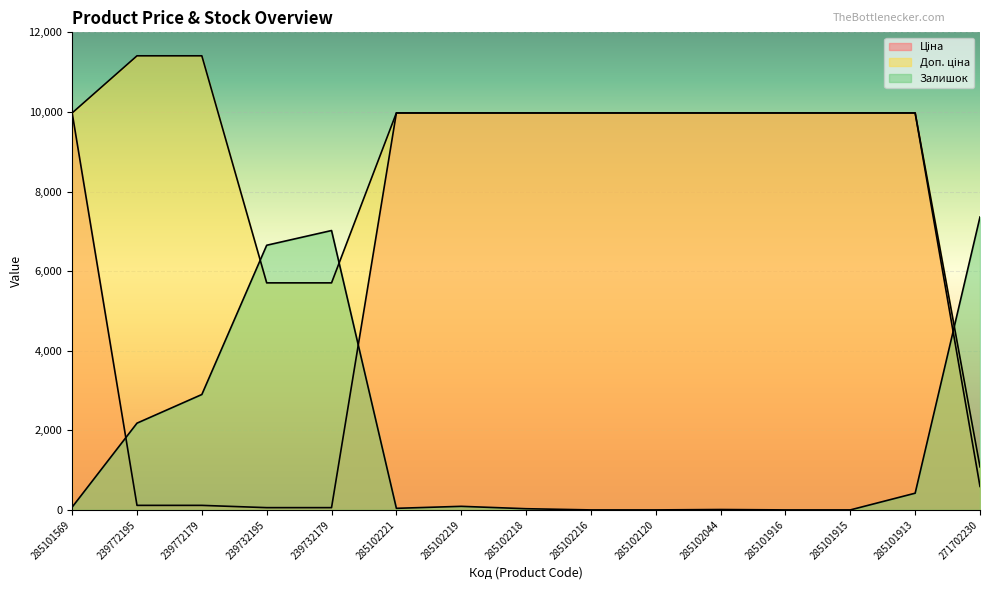

What is the sum of all Ціна values?

100682.1